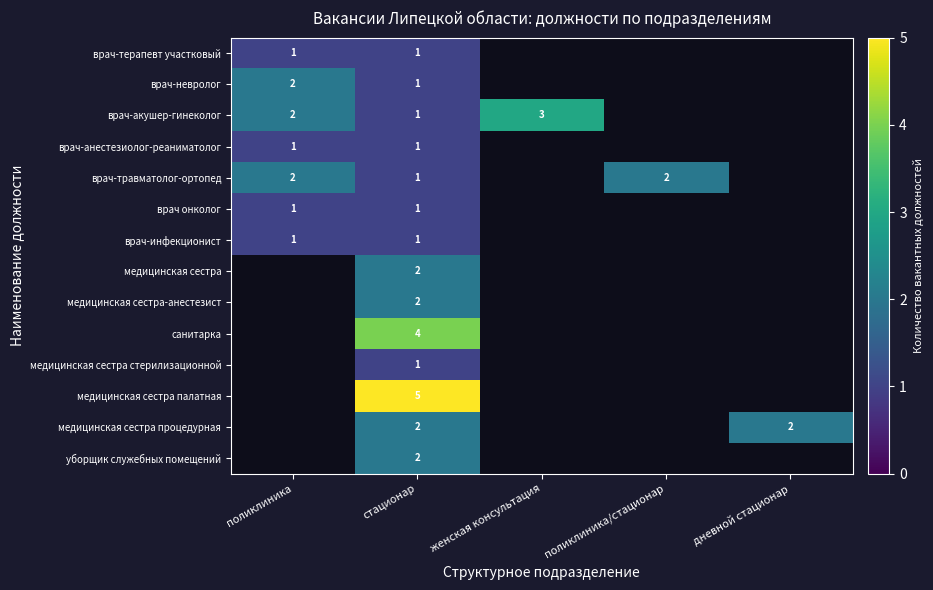

The value of медицинская сестра at стационар is 2. True or false?

True